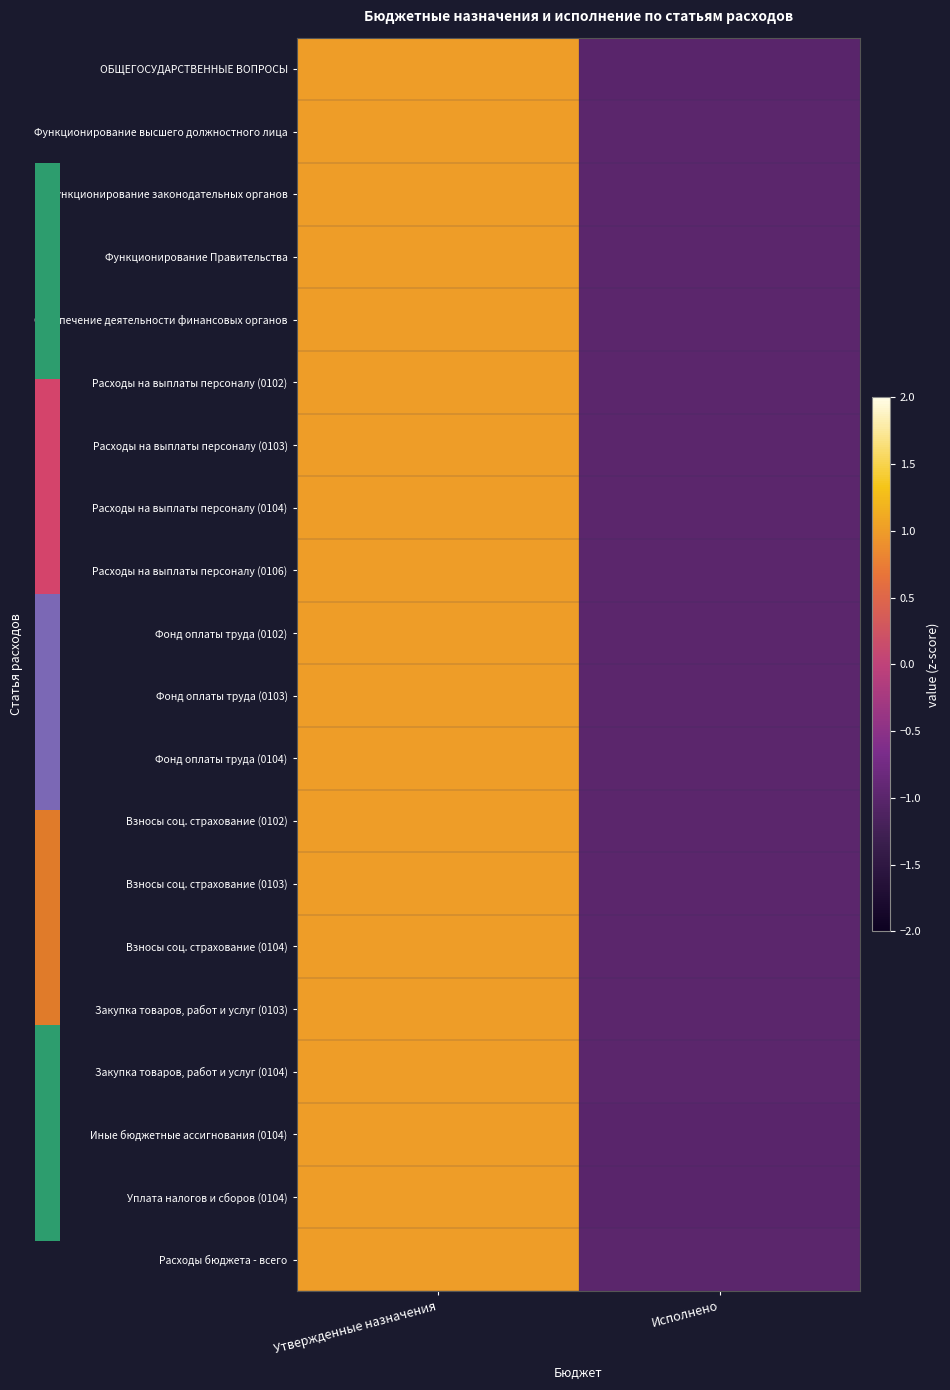

Which label corresponds to the largest value in the chart?

Утвержденные назначения